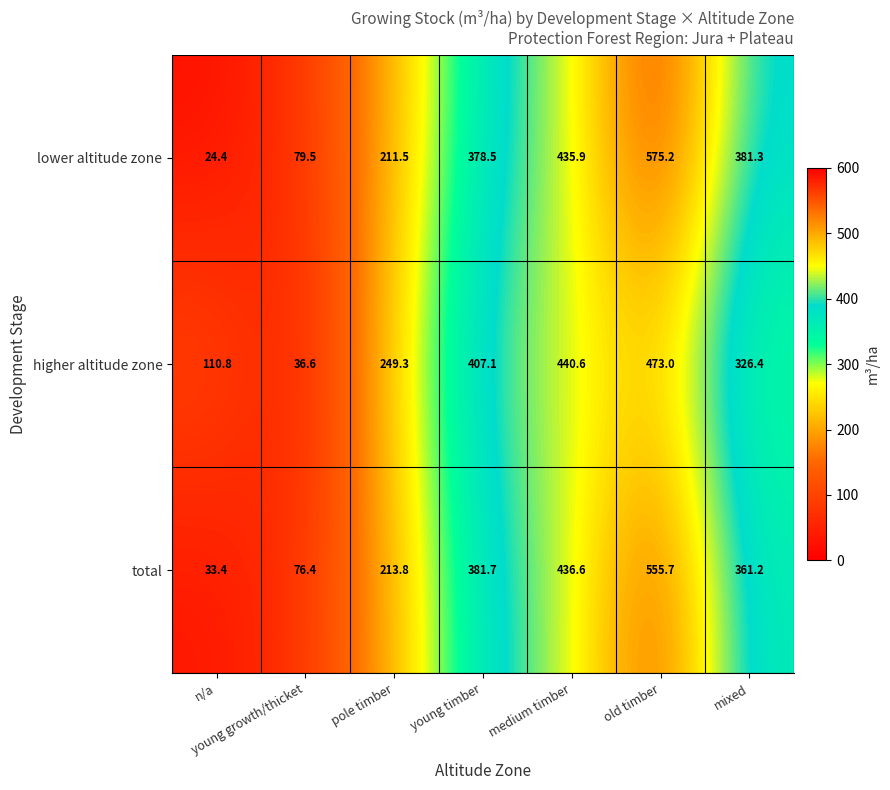

True or false: higher altitude zone has a value of 637.7 at old timber.

False